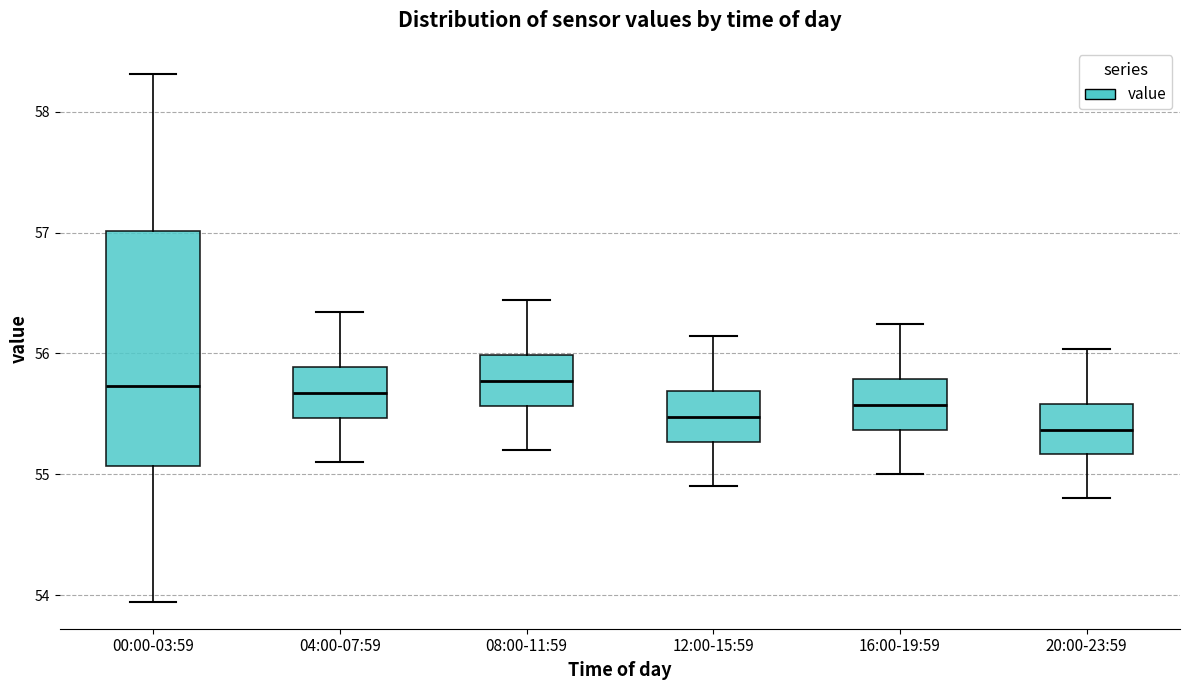

Reading left to right, transcribe this box plot: for each box, give where its median line is, the range the box spans, and where its two whiskers end, as read against the y-axis. The values are not printed on the chart, so give them approximately, as read against the axis.

00:00-03:59: median 55.7, box 55.1 to 57.0, whiskers 53.9 to 58.3
04:00-07:59: median 55.7, box 55.5 to 55.9, whiskers 55.1 to 56.3
08:00-11:59: median 55.8, box 55.6 to 56.0, whiskers 55.2 to 56.4
12:00-15:59: median 55.5, box 55.3 to 55.7, whiskers 54.9 to 56.1
16:00-19:59: median 55.6, box 55.4 to 55.8, whiskers 55.0 to 56.2
20:00-23:59: median 55.4, box 55.2 to 55.6, whiskers 54.8 to 56.0